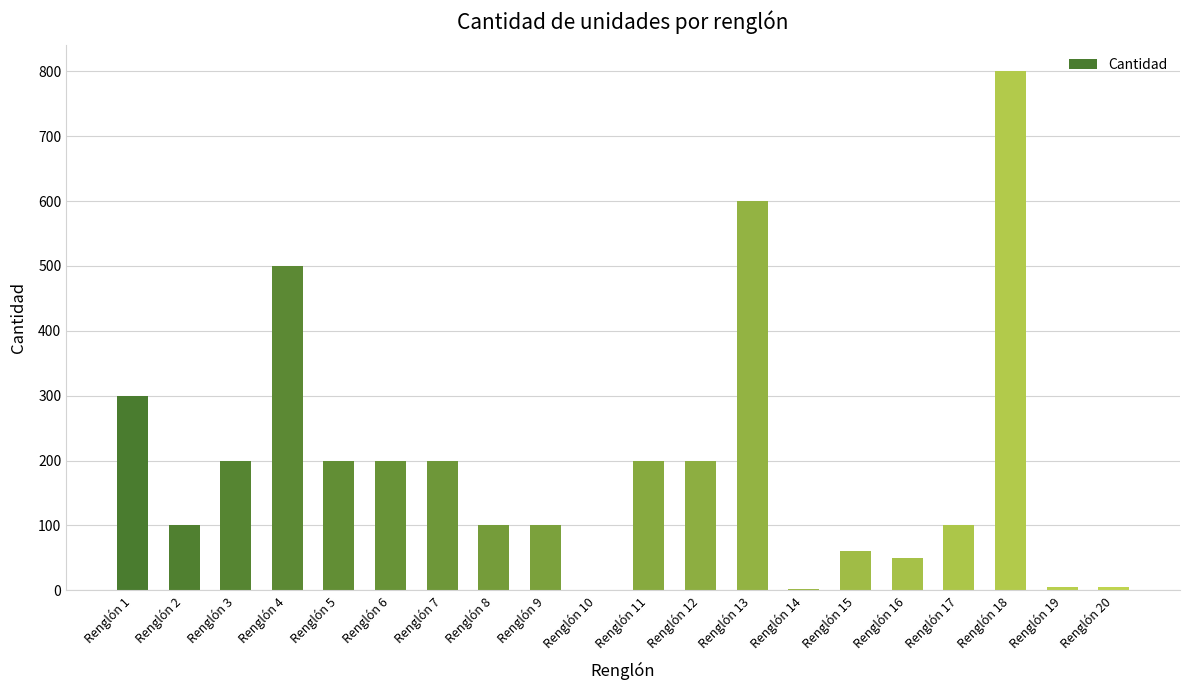

Which label corresponds to the largest value in the chart?

Renglón 18